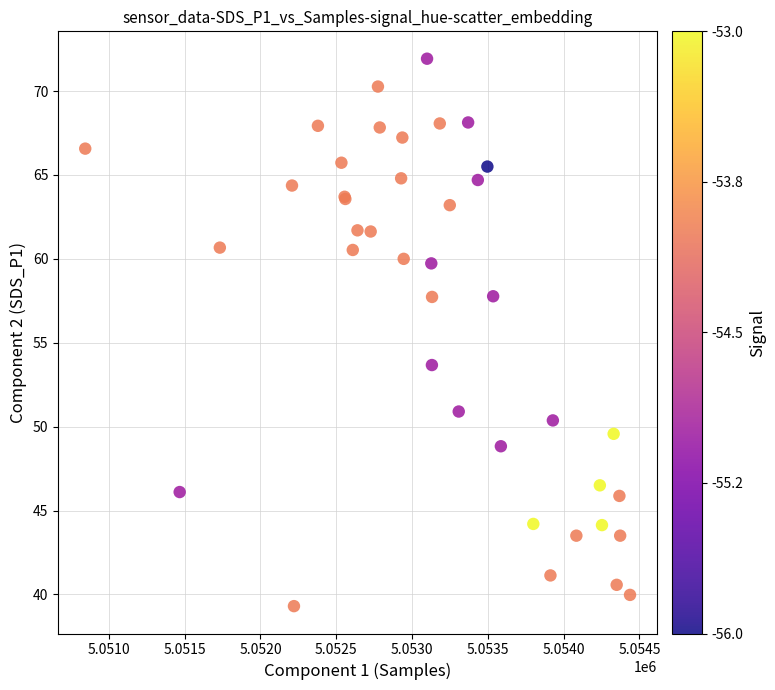

What Y value in the scatter plot is closest to 55?

53.7